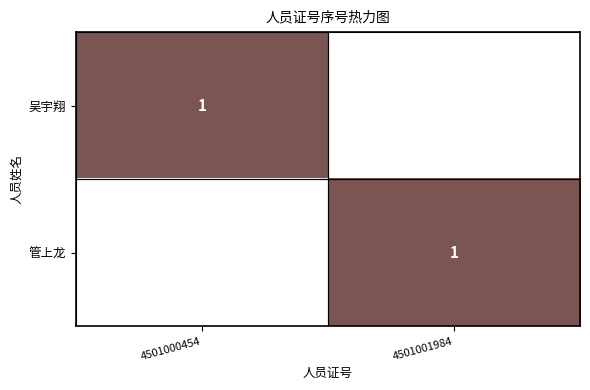

The value of 管上龙 at 4501001984 is 1. True or false?

True